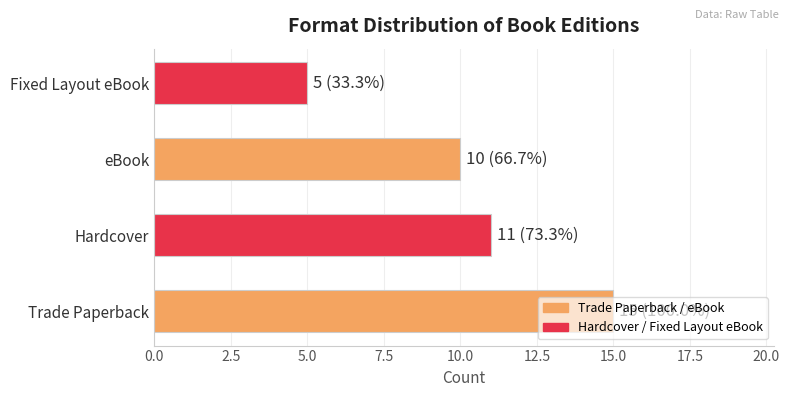

List the labels in order of value, smallest first.

Fixed Layout eBook, eBook, Hardcover, Trade Paperback